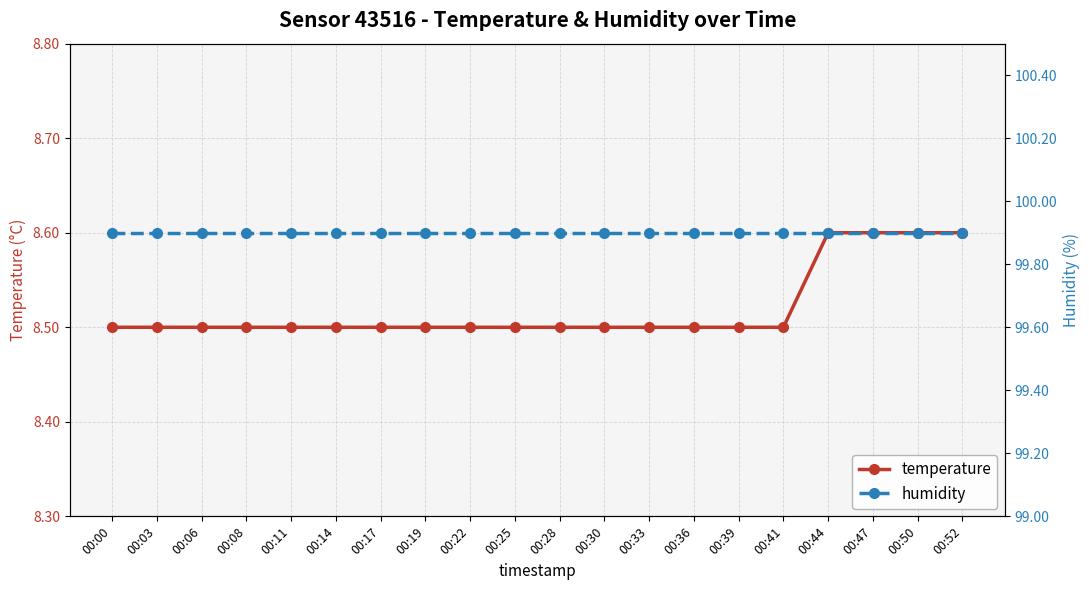

True or false: humidity and temperature intersect in this chart.

False